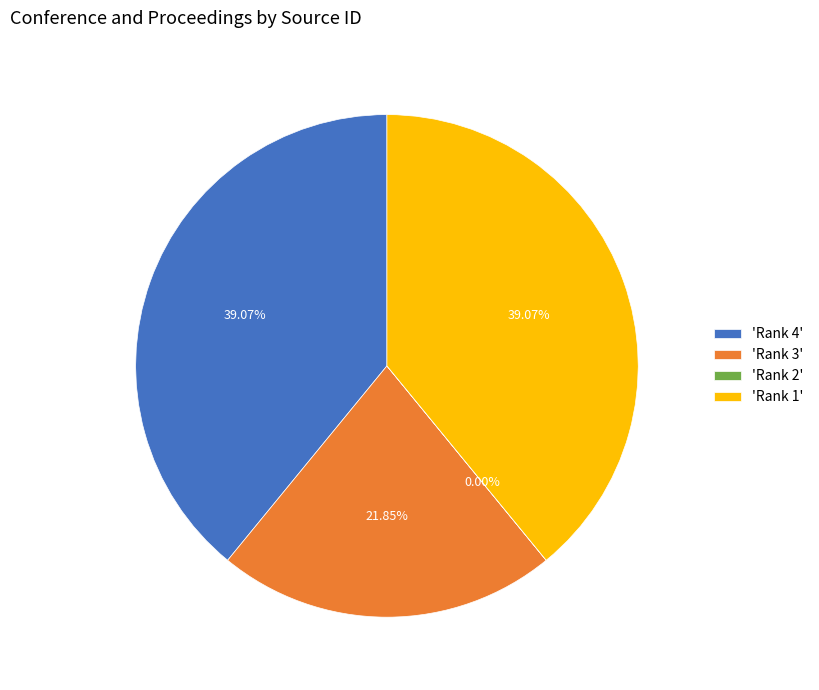

Does any single category account for the majority?

No